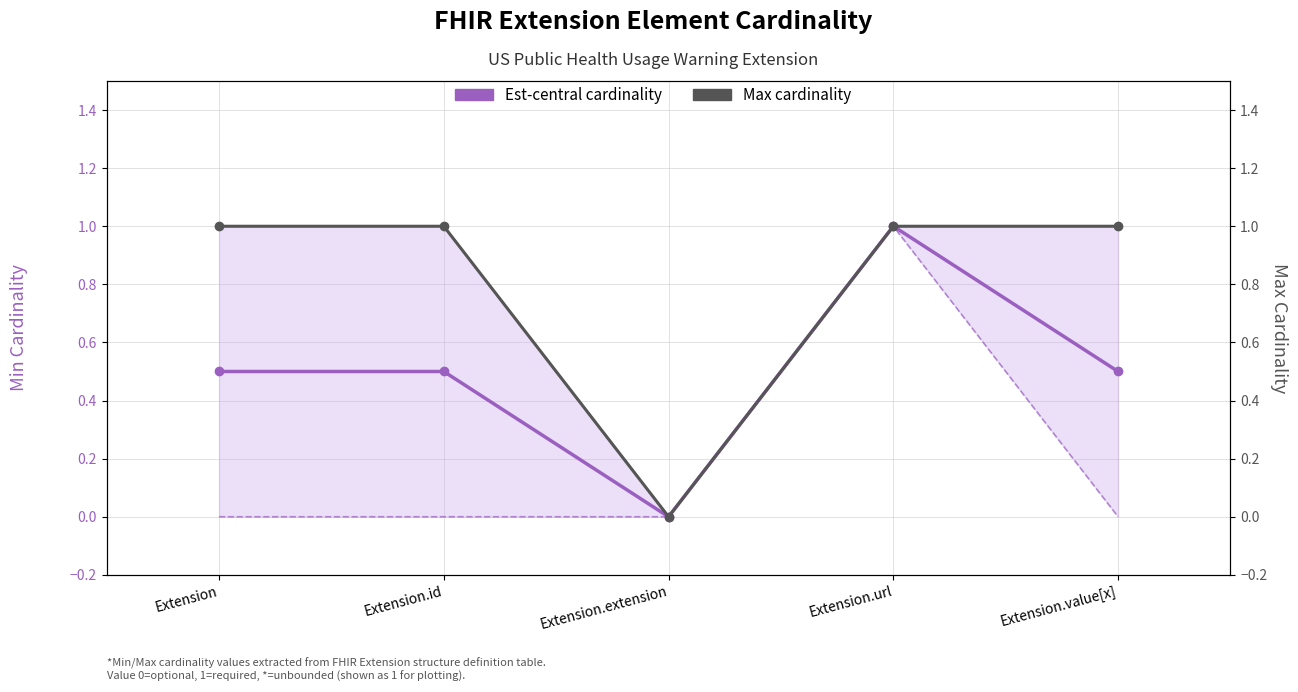

Reading right to left, what are all the values shown in this chart?

Est-central cardinality: 0.5	1.0	0.0	0.5	0.5
Max cardinality: 1.0	1.0	0.0	1.0	1.0